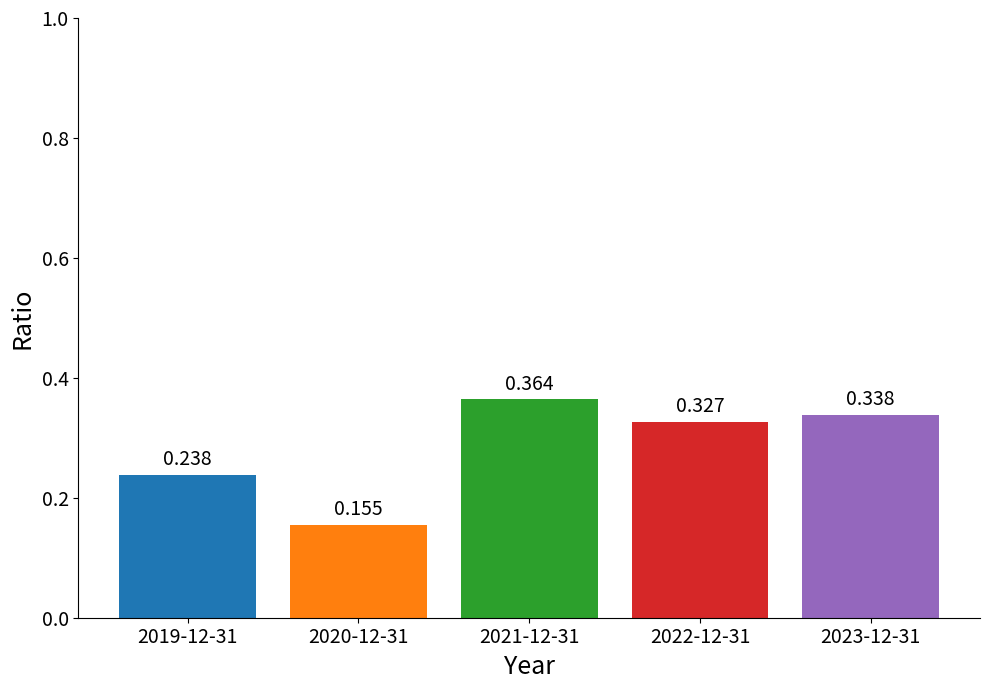

List the labels in order of value, largest first.

2021-12-31, 2023-12-31, 2022-12-31, 2019-12-31, 2020-12-31